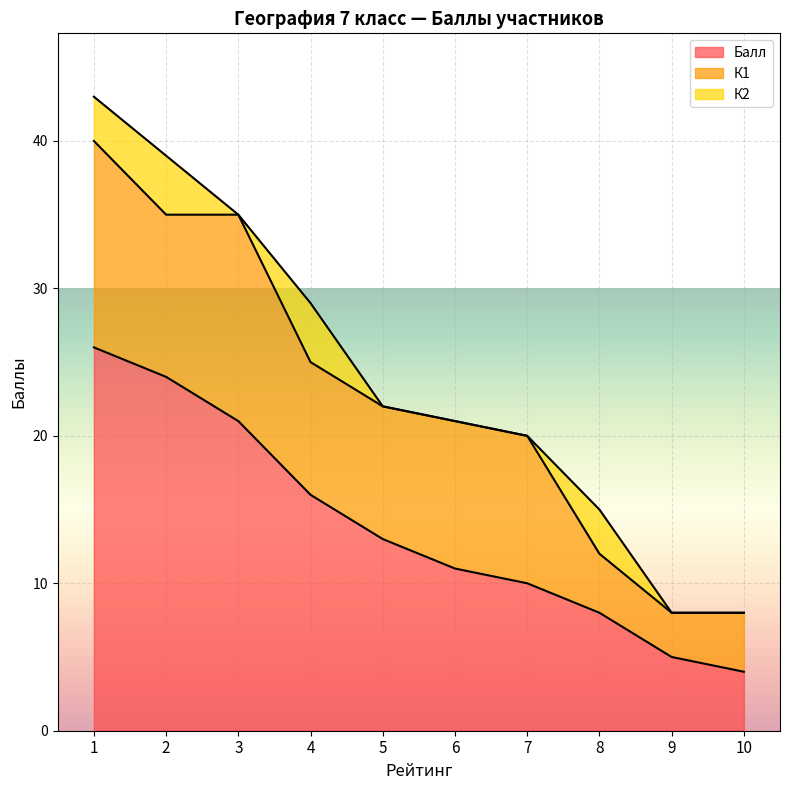

True or false: К2 and Балл cross at least once.

False